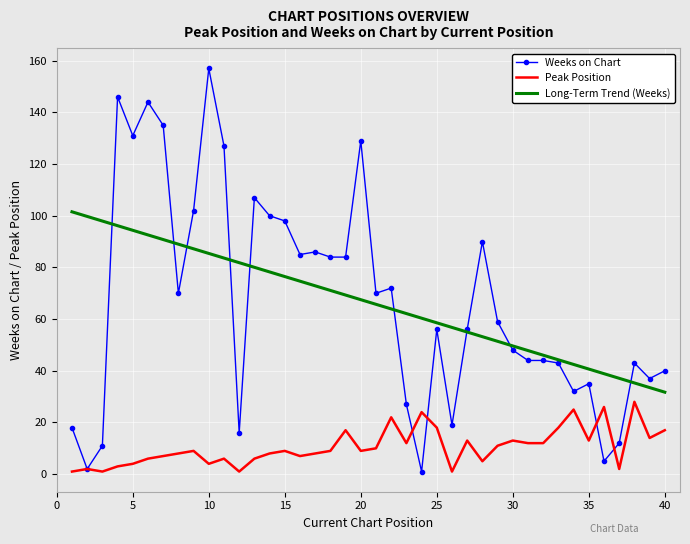

Rank the series by their maximum value, from lowest to highest.

Peak Position, Long-Term Trend (Weeks), Weeks on Chart